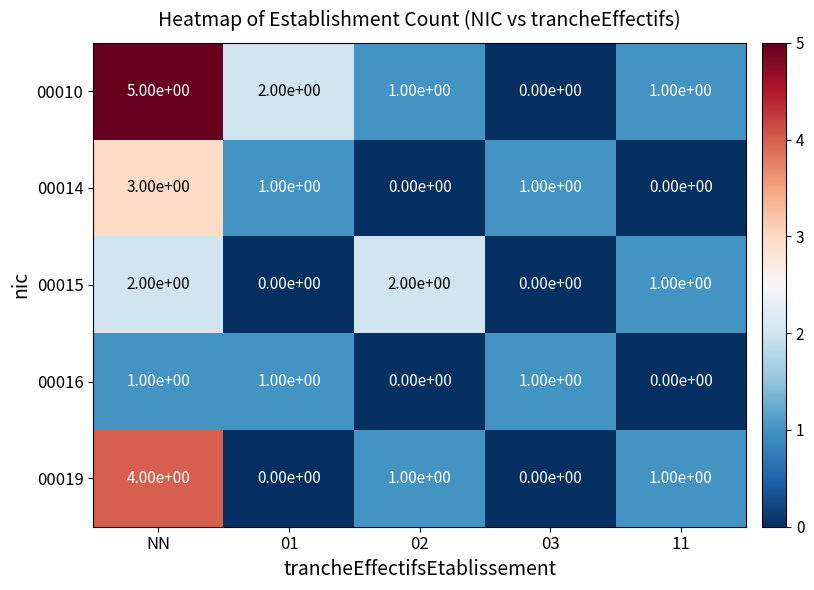

Is the value of 00016 at NN greater than the value of 00015 at 02?

No